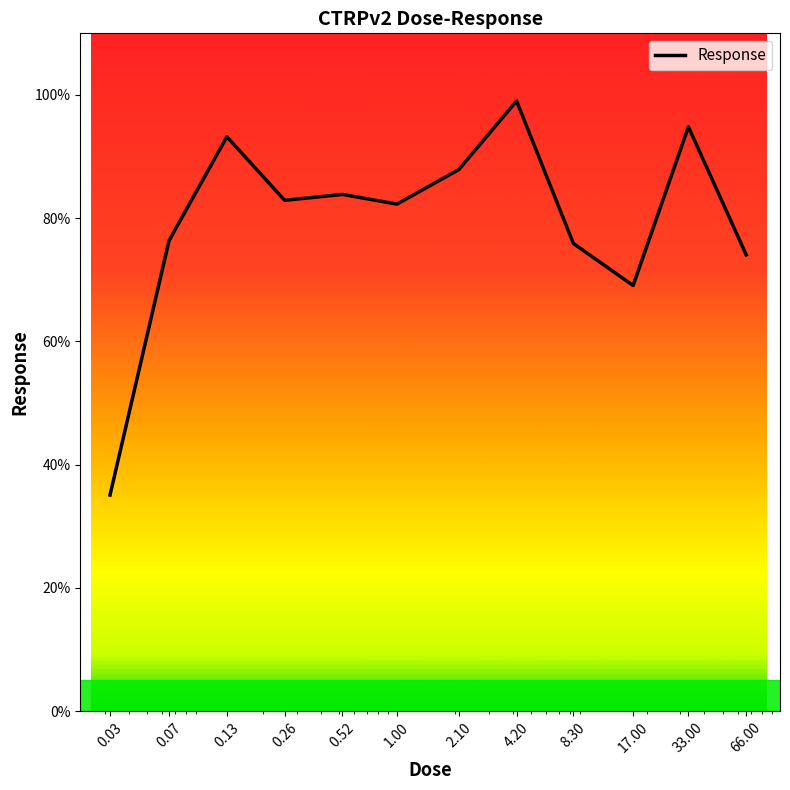

Count the number of data series in this chart.

1